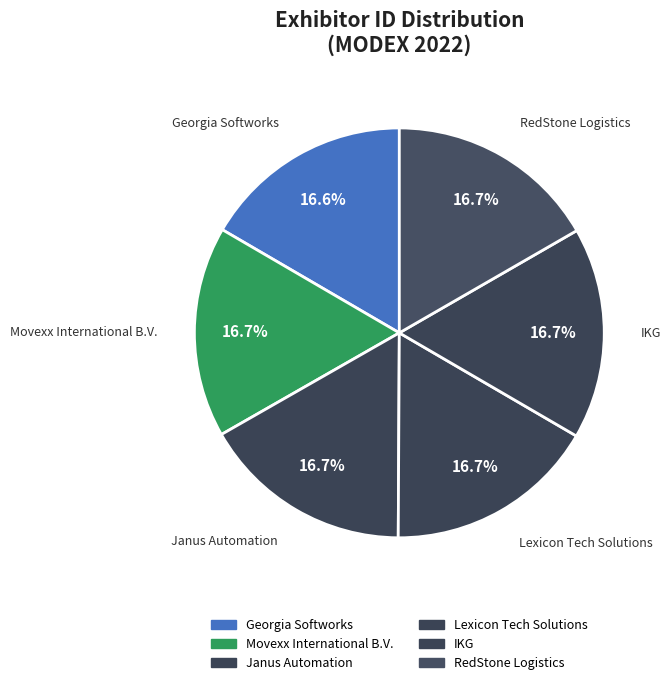

Combined, what portion of the pie is Janus Automation and Georgia Softworks?

33.3%